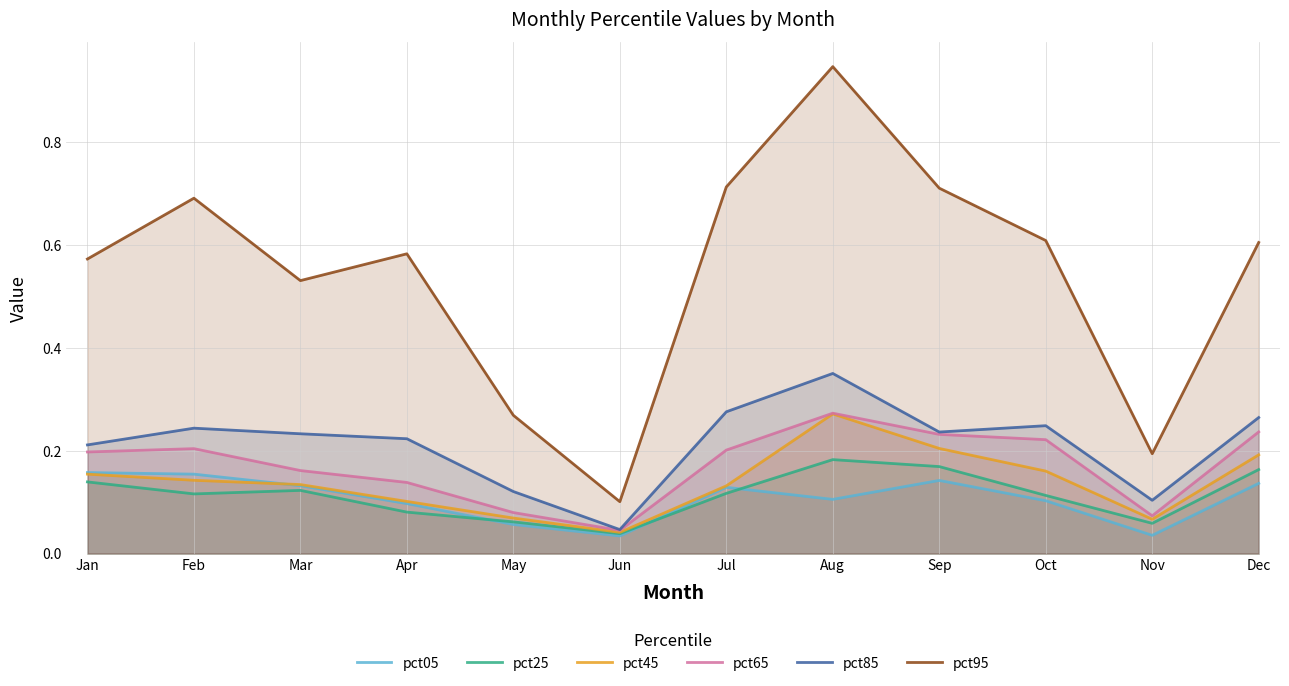

Reading right to left, list all the values displayed in this chart.

pct05: 0.1	0.0	0.1	0.1	0.1	0.1	0.0	0.1	0.1	0.1	0.2	0.2
pct25: 0.2	0.1	0.1	0.2	0.2	0.1	0.0	0.1	0.1	0.1	0.1	0.1
pct45: 0.2	0.1	0.2	0.2	0.3	0.1	0.0	0.1	0.1	0.1	0.1	0.2
pct65: 0.2	0.1	0.2	0.2	0.3	0.2	0.0	0.1	0.1	0.2	0.2	0.2
pct85: 0.3	0.1	0.2	0.2	0.4	0.3	0.0	0.1	0.2	0.2	0.2	0.2
pct95: 0.6	0.2	0.6	0.7	0.9	0.7	0.1	0.3	0.6	0.5	0.7	0.6